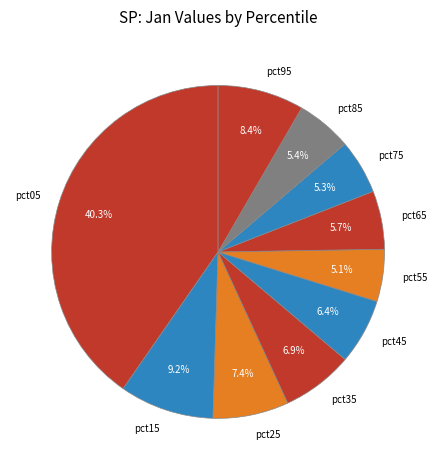

True or false: pct95 accounts for 18% of the total.

False